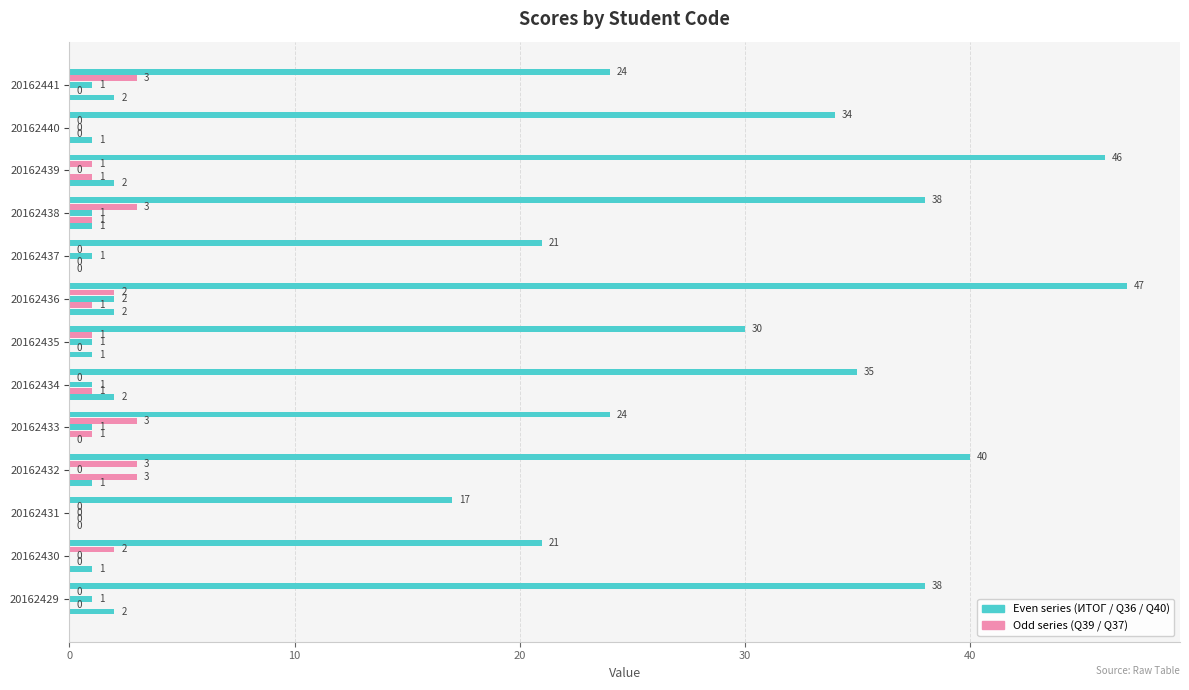

Count the number of data series in this chart.

5